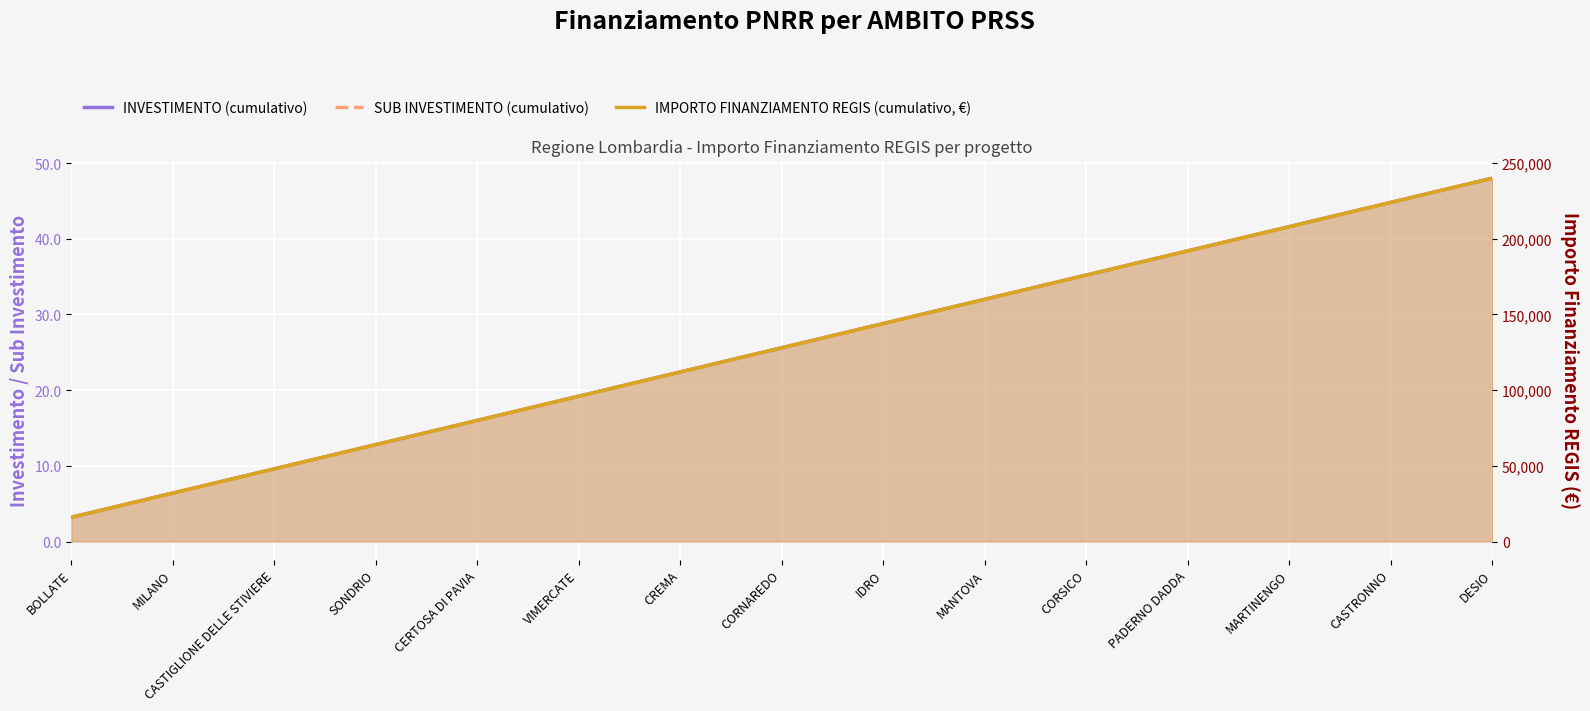

At CASTIGLIONE DELLE STIVIERE, list the series in order from largest to smallest.

IMPORTO FINANZIAMENTO REGIS, INVESTIMENTO, SUB INVESTIMENTO